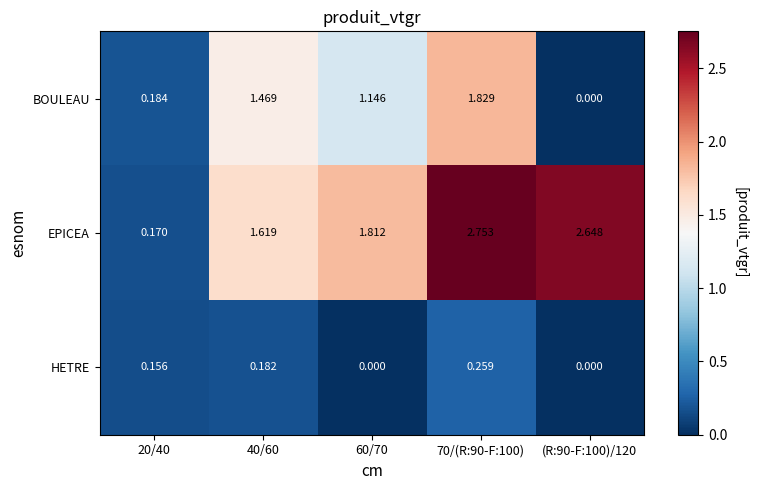

List the series in order of their peak value, highest first.

EPICEA, BOULEAU, HETRE